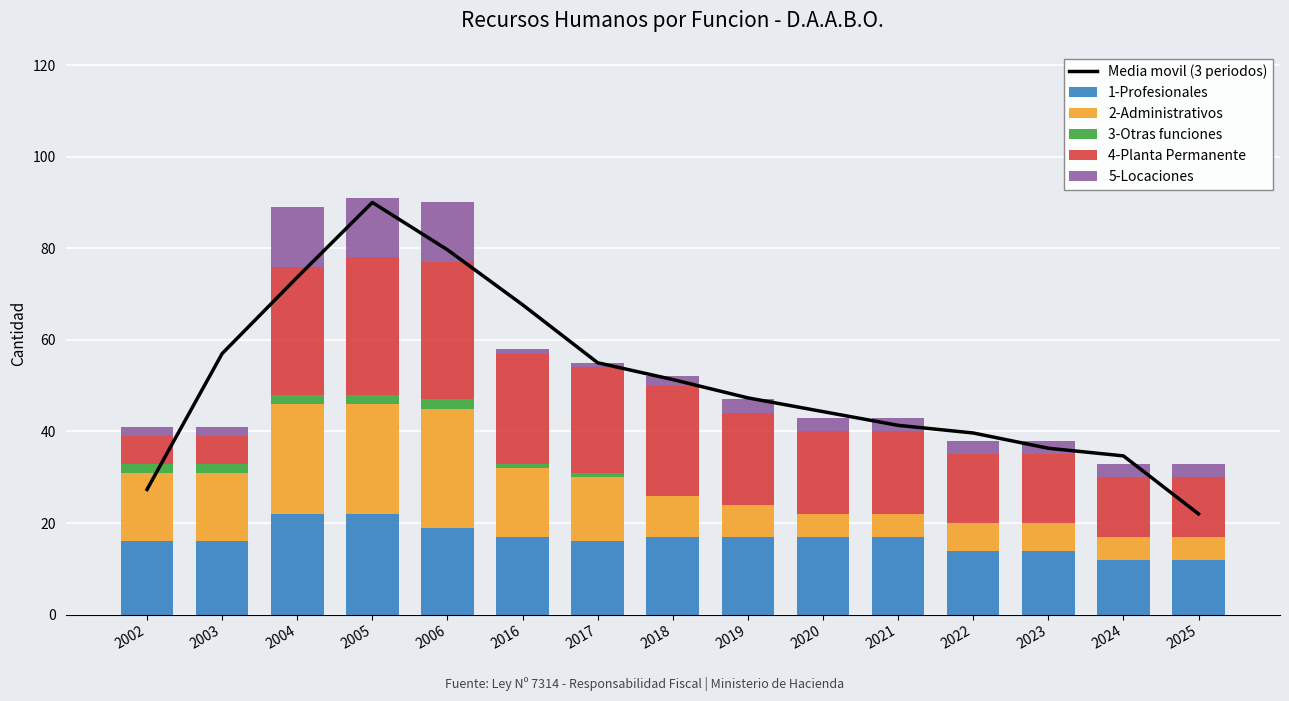

Does the chart contain any negative values?

No